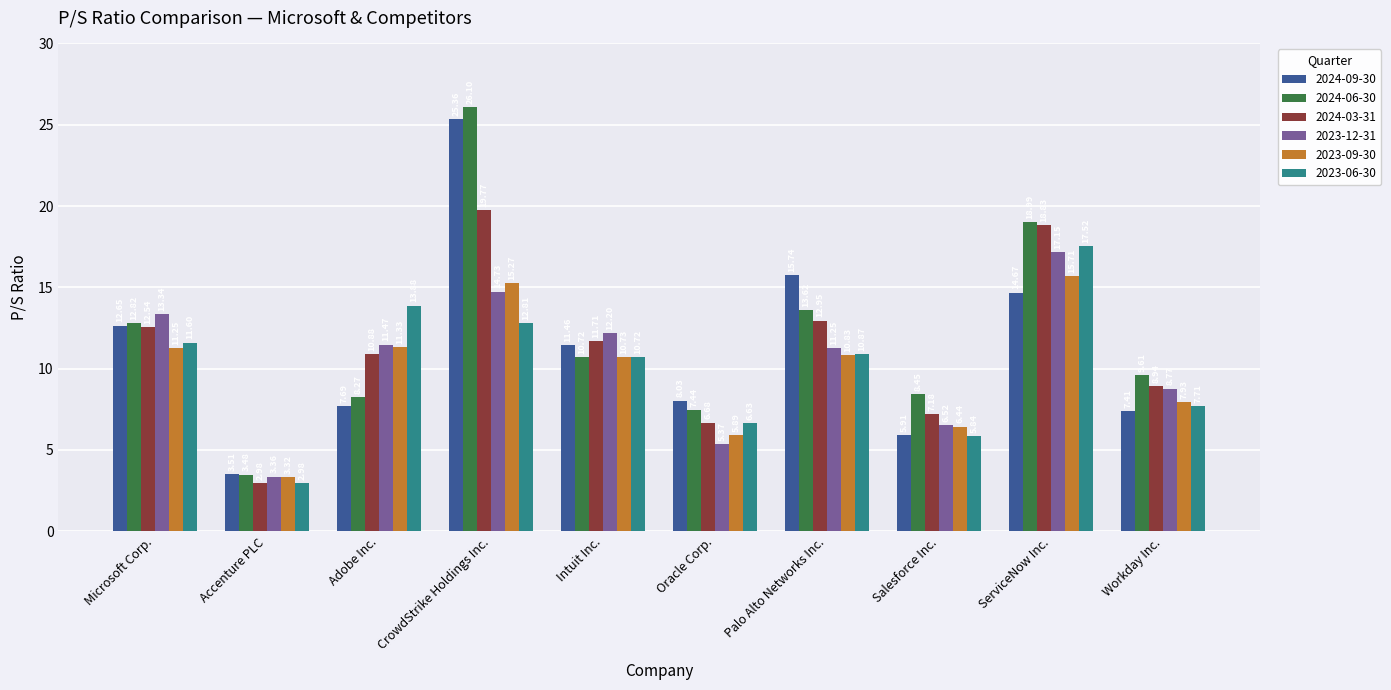

Rank the series by their maximum value, from highest to lowest.

2024-06-30, 2024-09-30, 2024-03-31, 2023-06-30, 2023-12-31, 2023-09-30